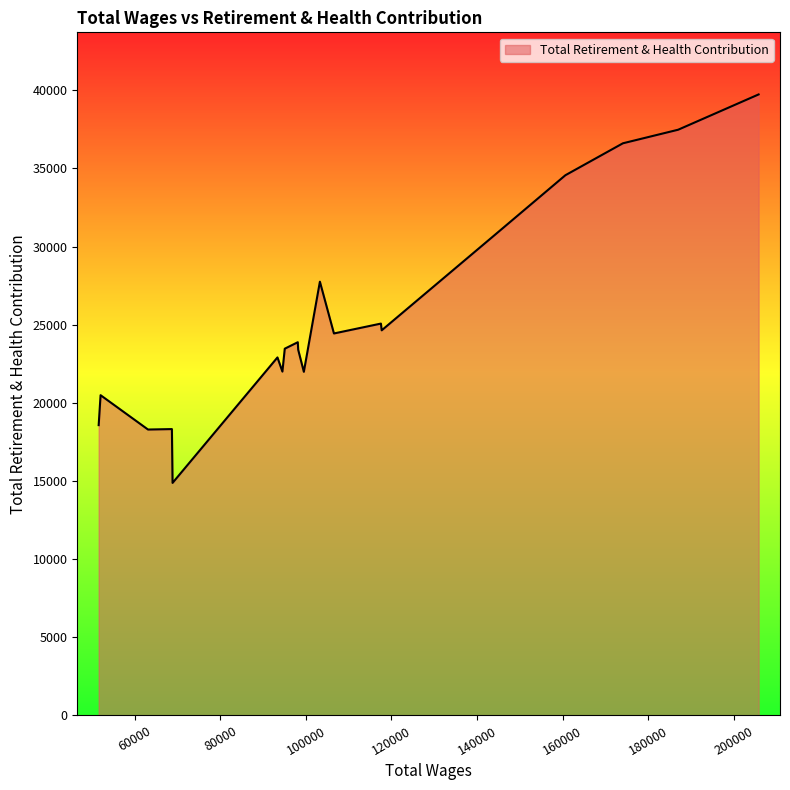

What is the greatest value displayed?

39736